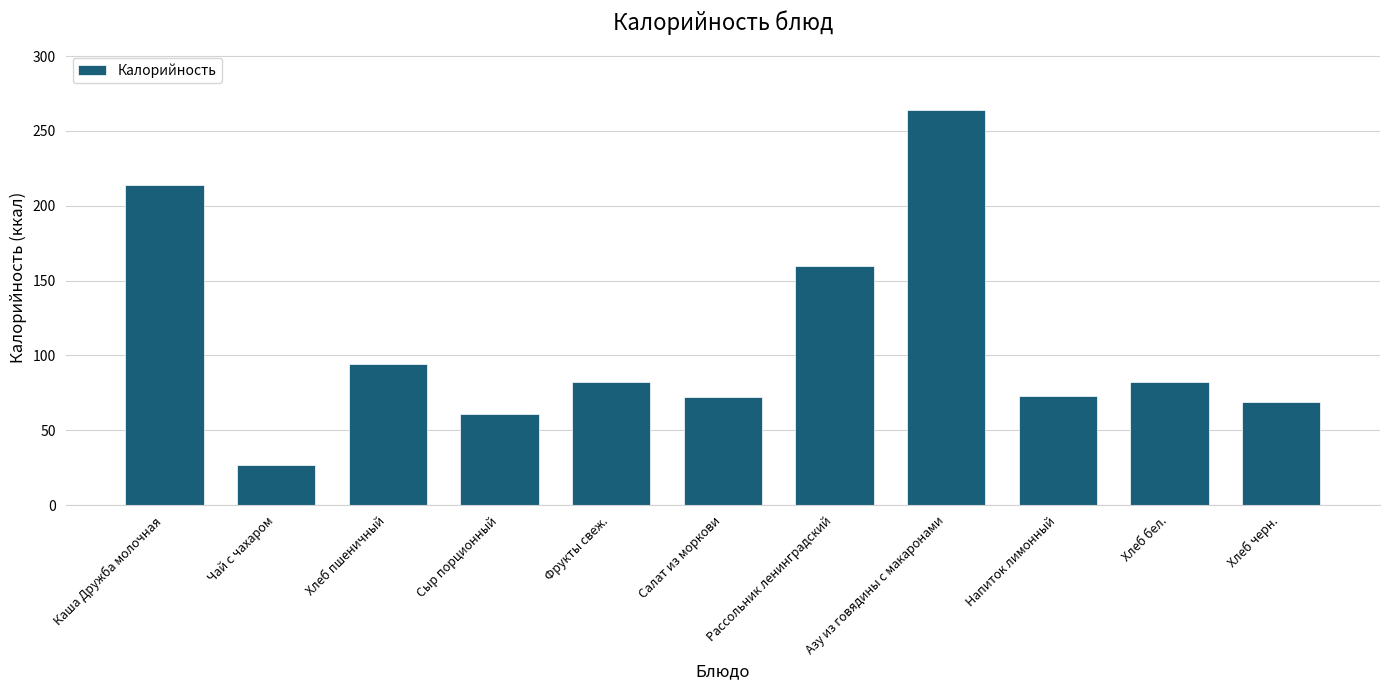

Which label corresponds to the largest value in the chart?

Азу из говядины с макаронами